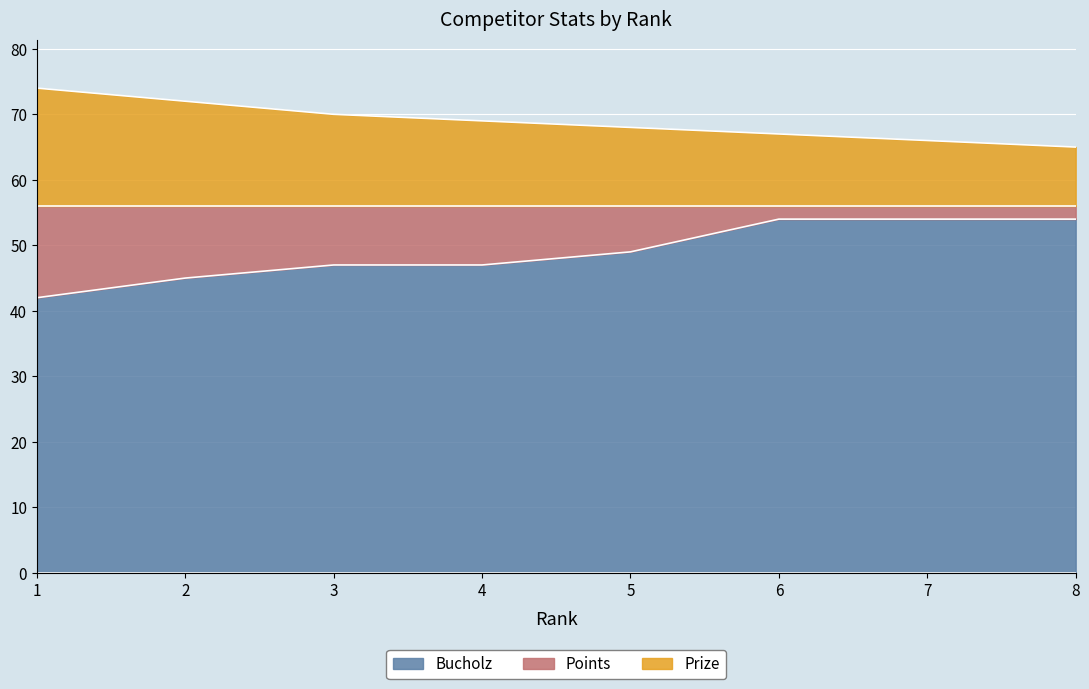

Is it true that Points equals 54 at 6?

True